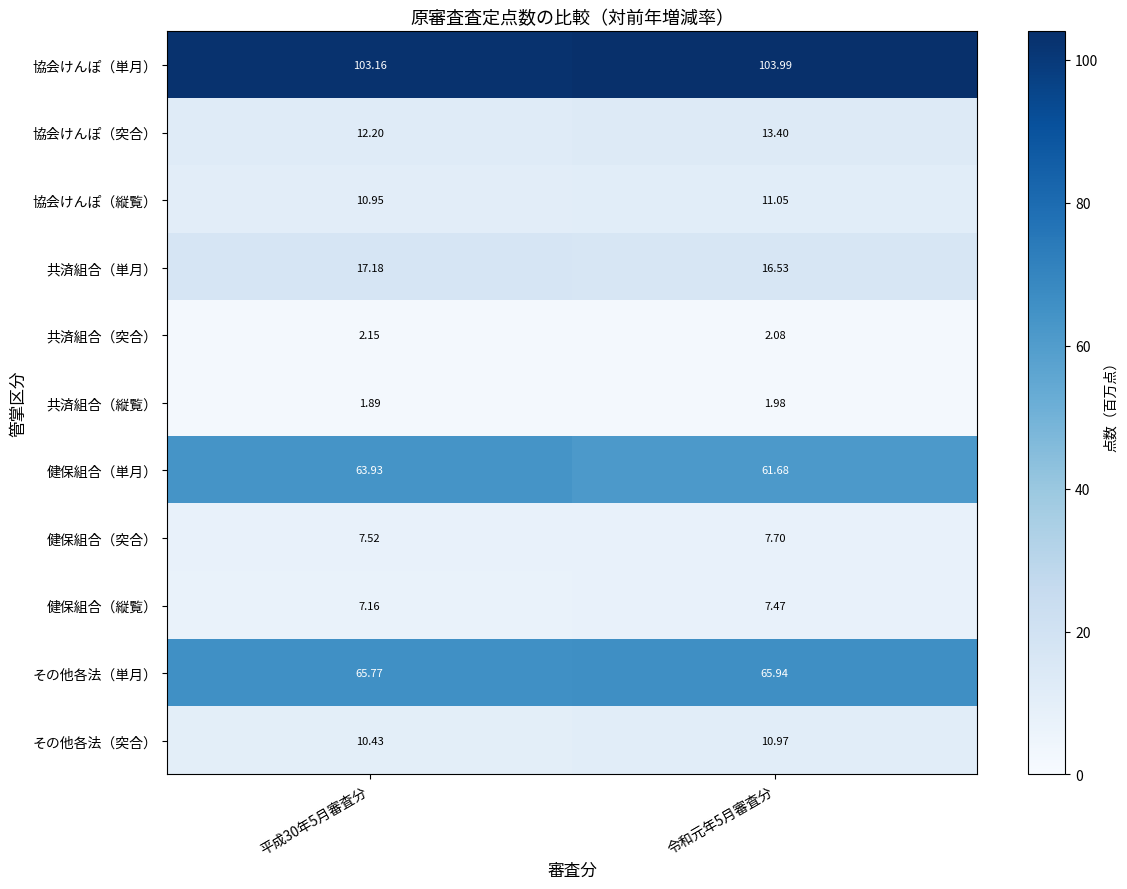

Which series has the largest range (max minus min)?

健保組合（単月）